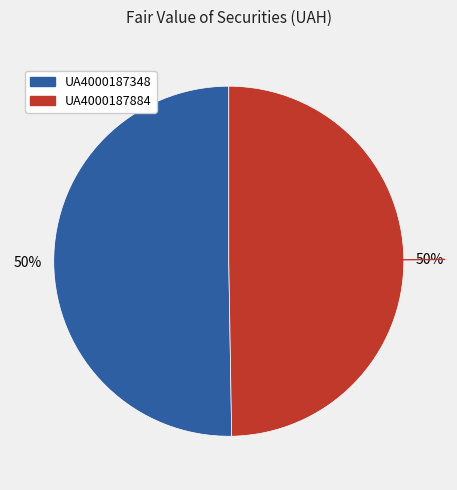

Do UA4000187884 and UA4000187348 together represent more than half of the pie?

Yes